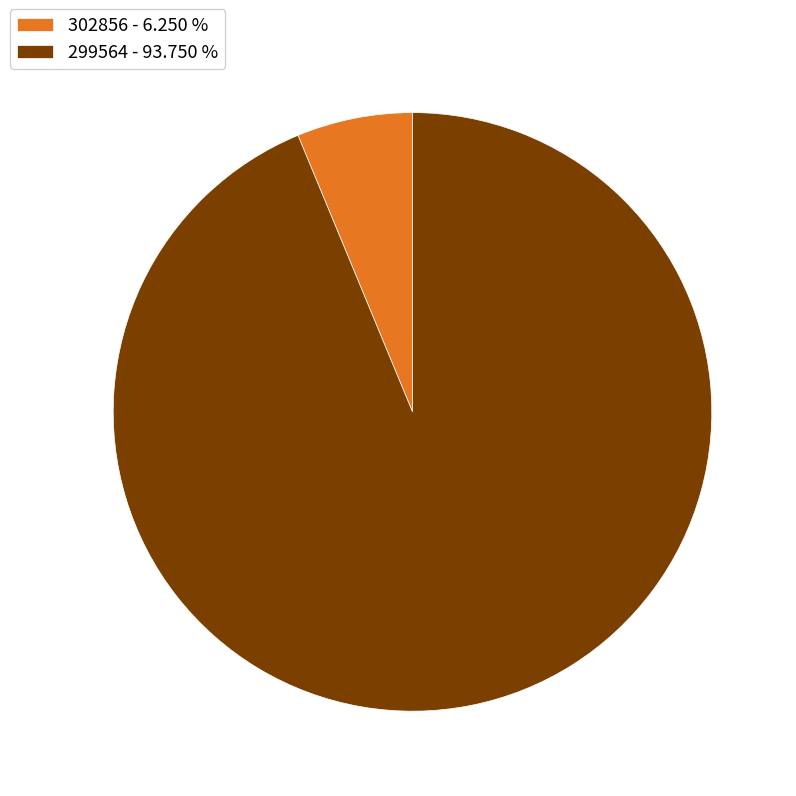

What is the smallest slice in the pie chart?

302856